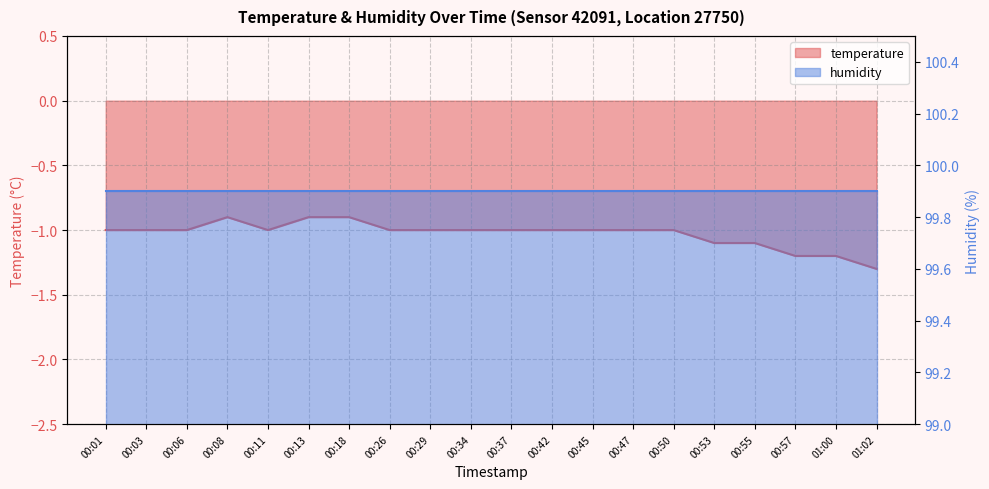

What is the sum of all values?

-20.6